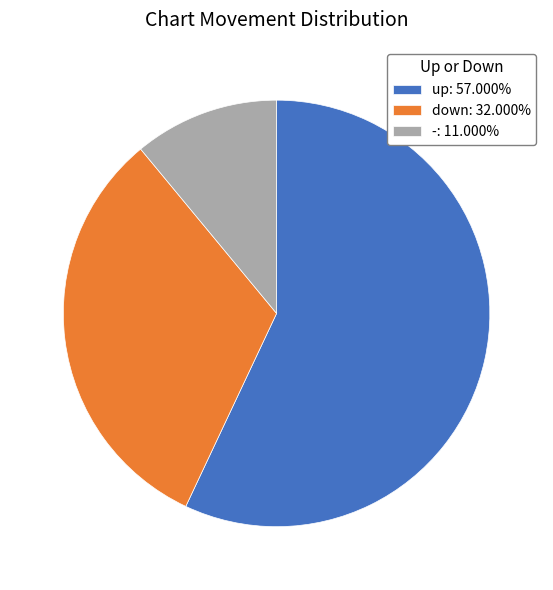

Does - account for over 50% of the chart?

No